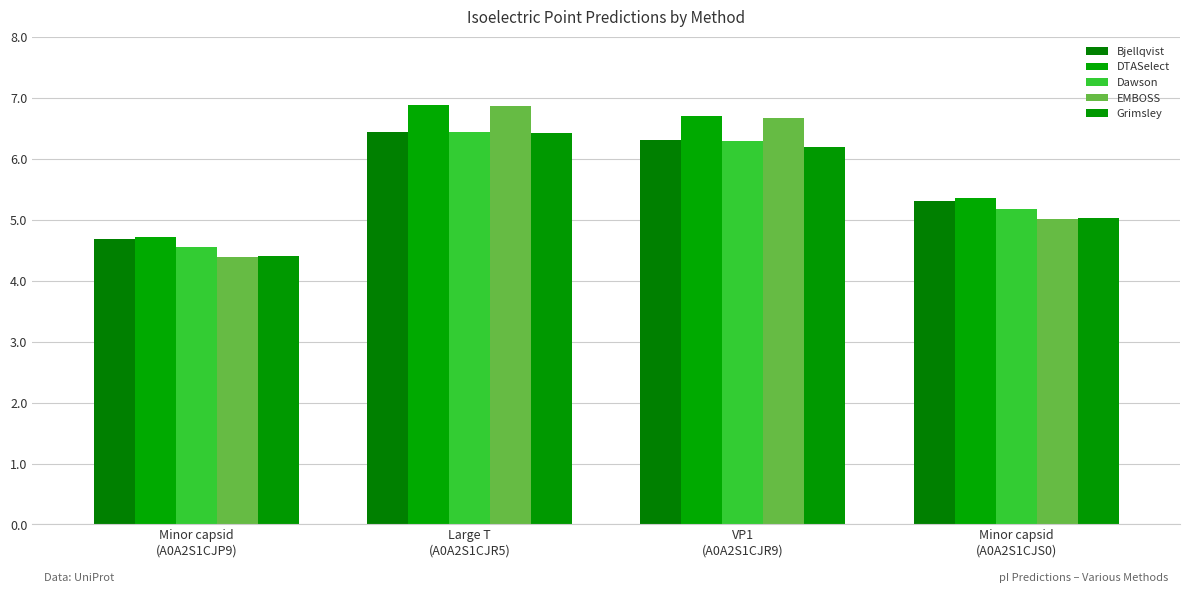

At which label is Grimsley closest to 5?

Minor capsid
(A0A2S1CJS0)